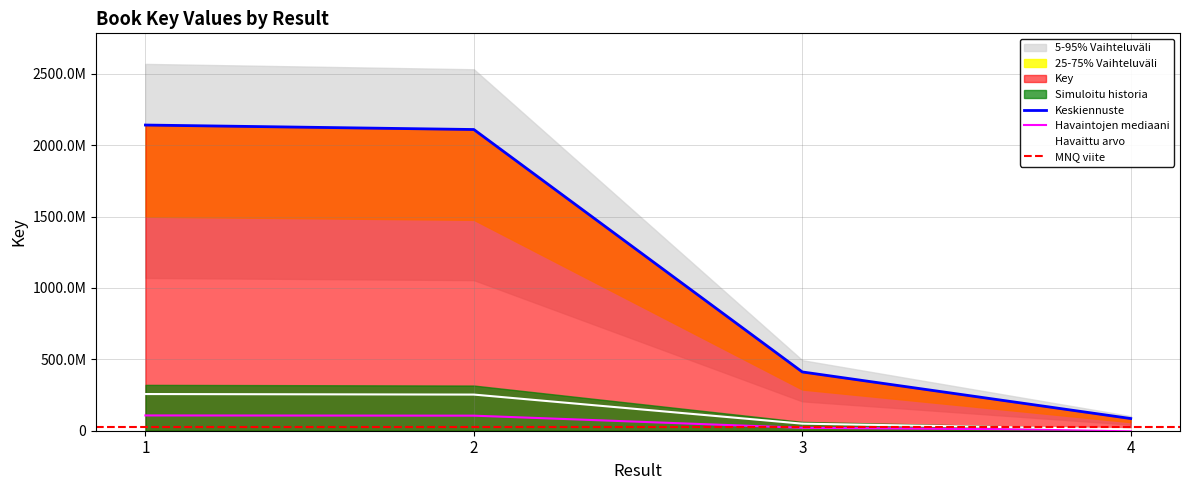

Which has a higher value, 1 or 2?

1